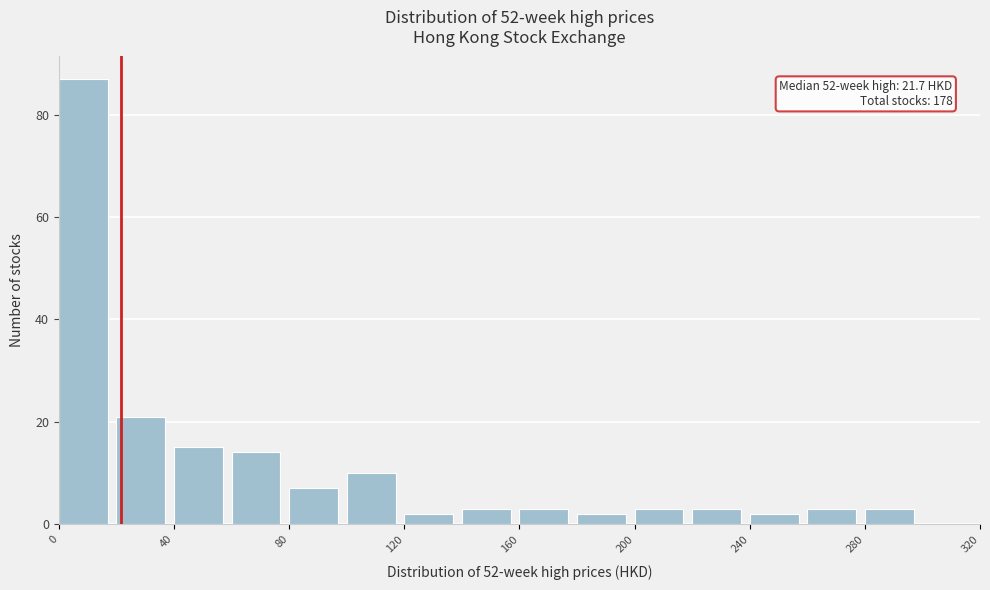

Which range on the x-axis has the tallest bar?

0 to 20